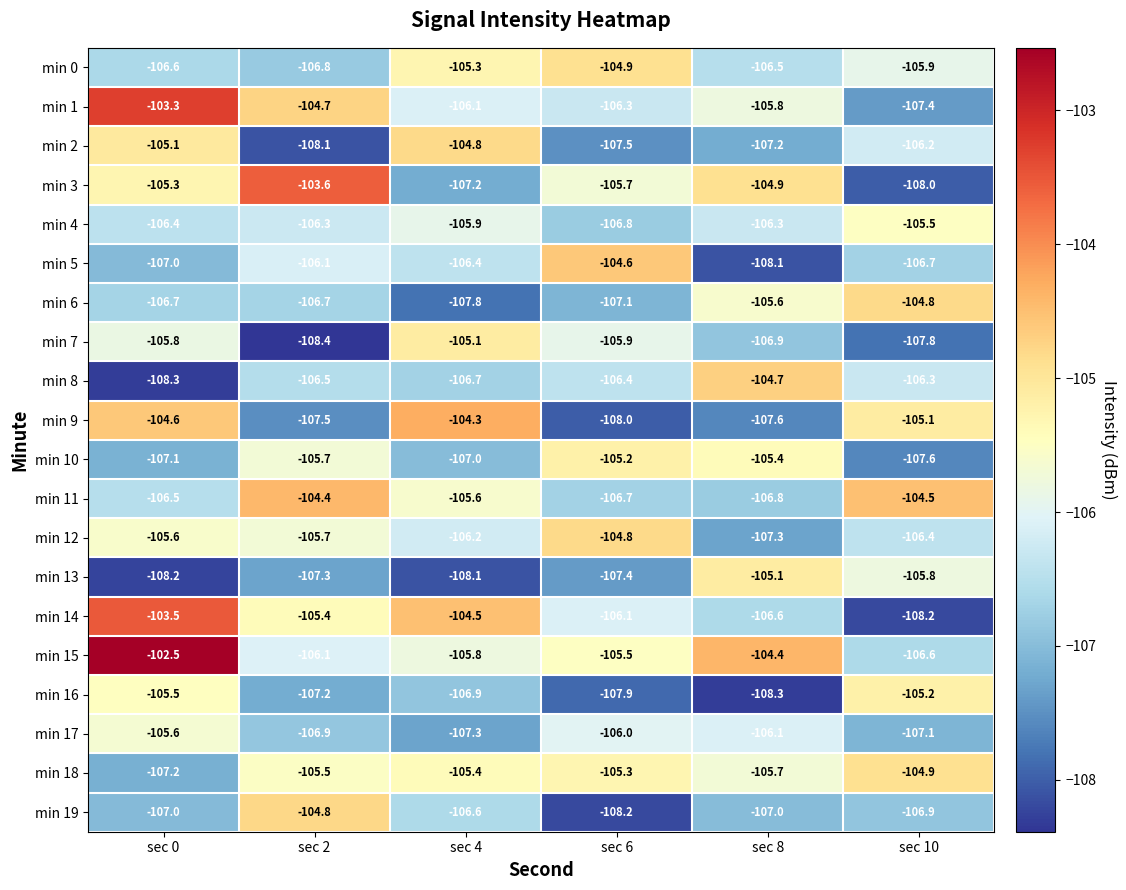

How many values in the min 9 series are below -105?

4